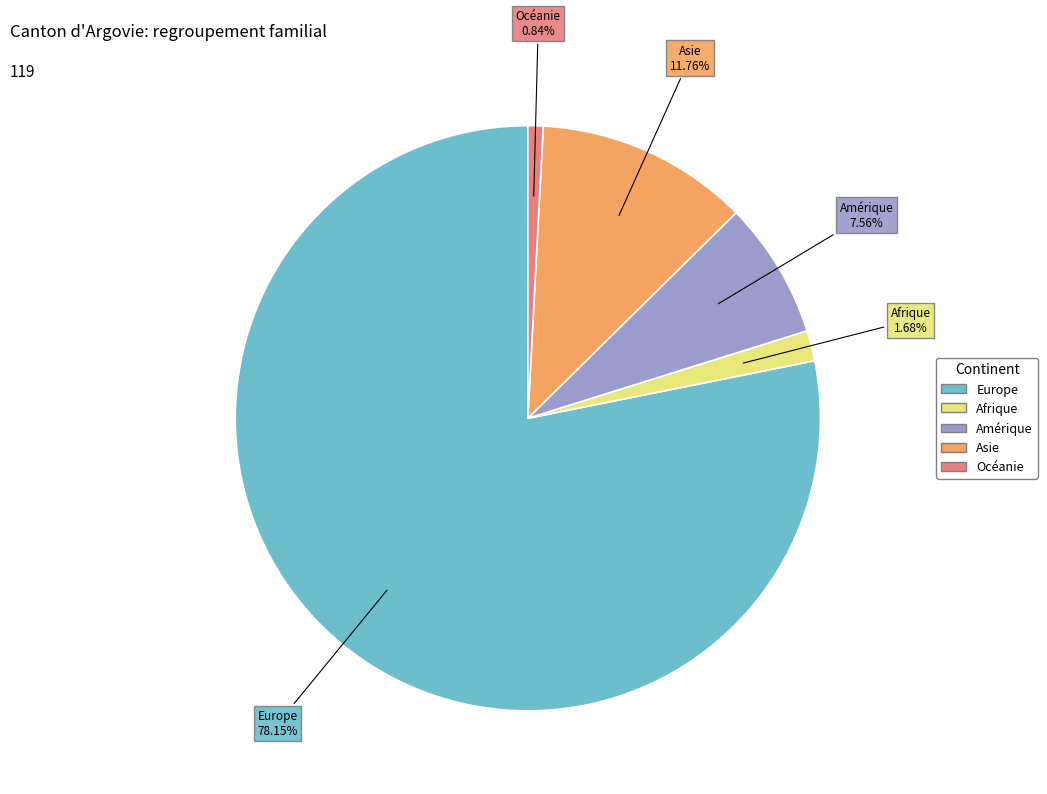

Is there a majority slice in this chart?

Yes